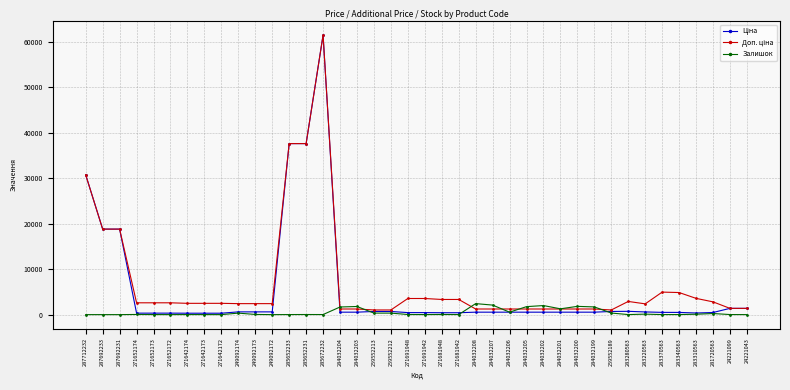

At which category is the sum across all series the highest?

285672232